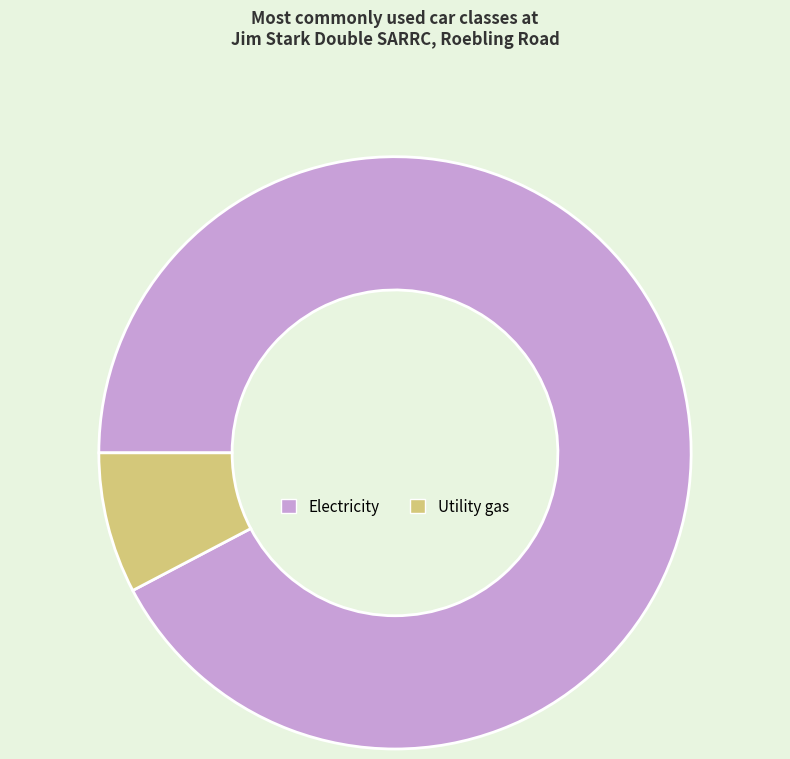

Does any single category account for the majority?

Yes